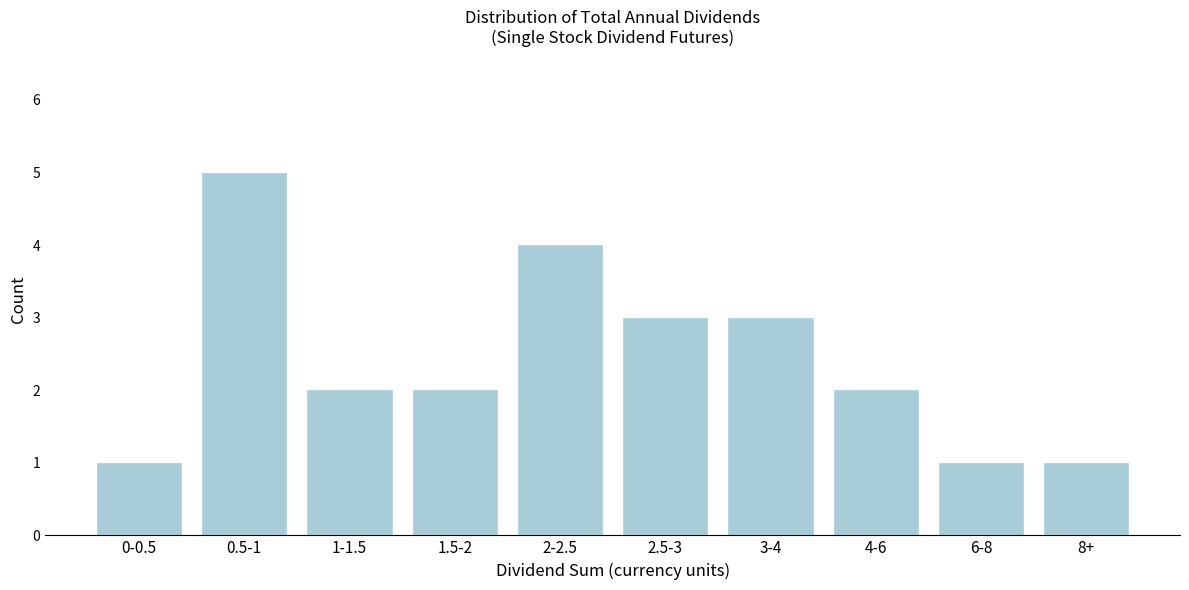

Reading left to right, transcribe all the data shown in this chart.

1	5	2	2	4	3	3	2	1	1